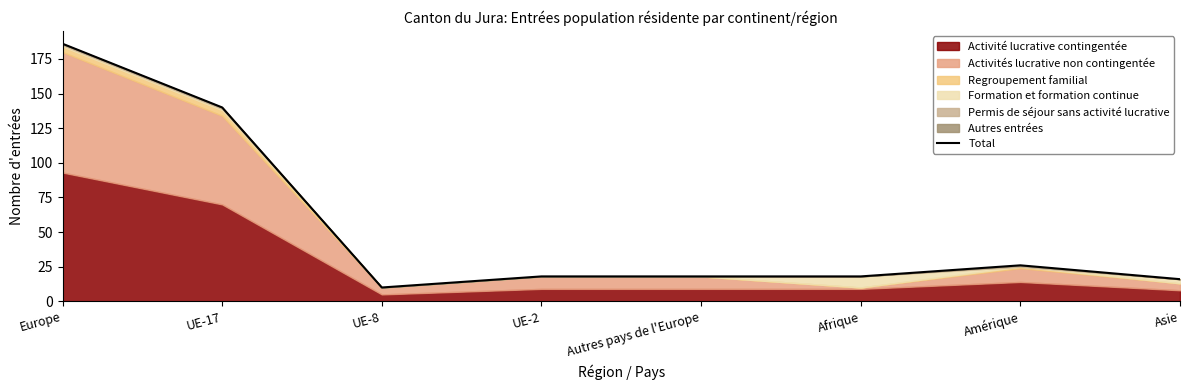

List the labels in order of value, largest first.

Europe, UE-17, Amérique, UE-2, Autres pays de l'Europe, Afrique, Asie, UE-8